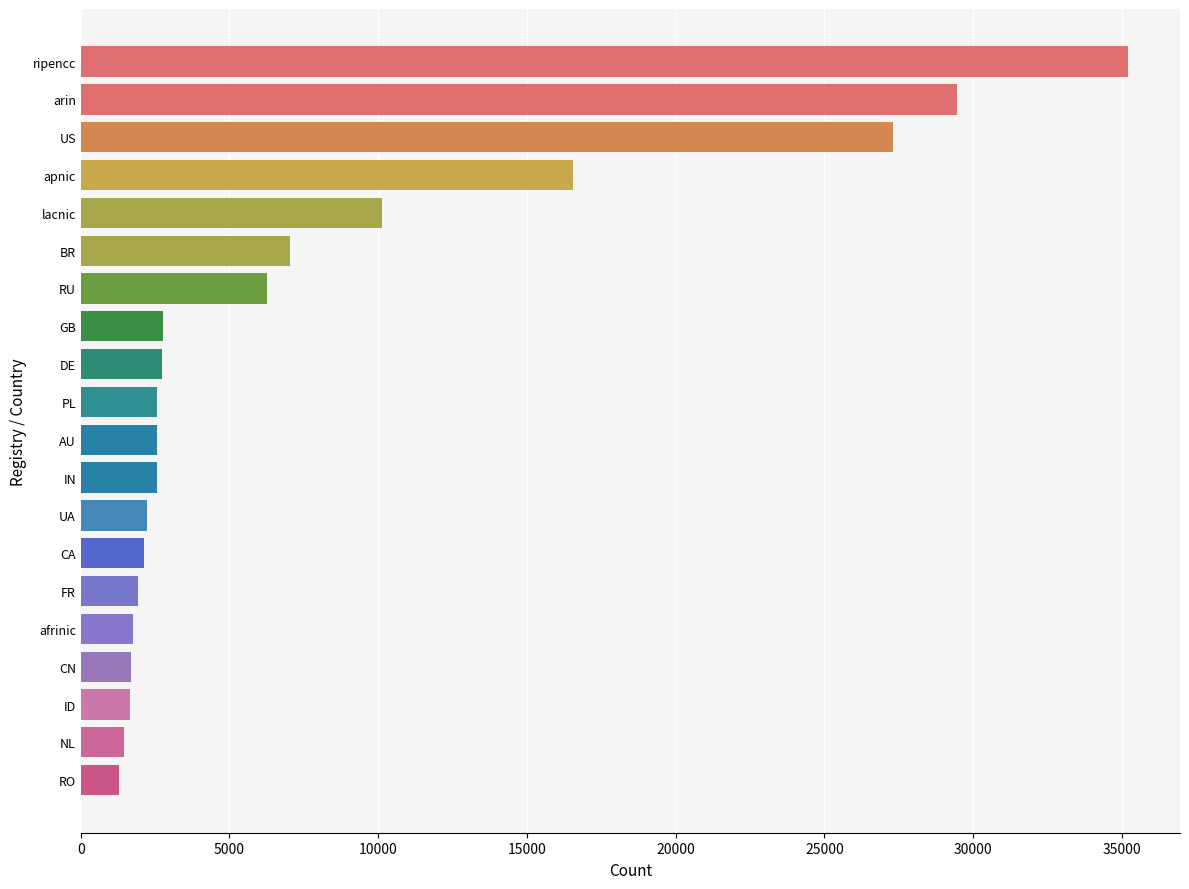

What is the label of the 16th bar from the bottom?

lacnic